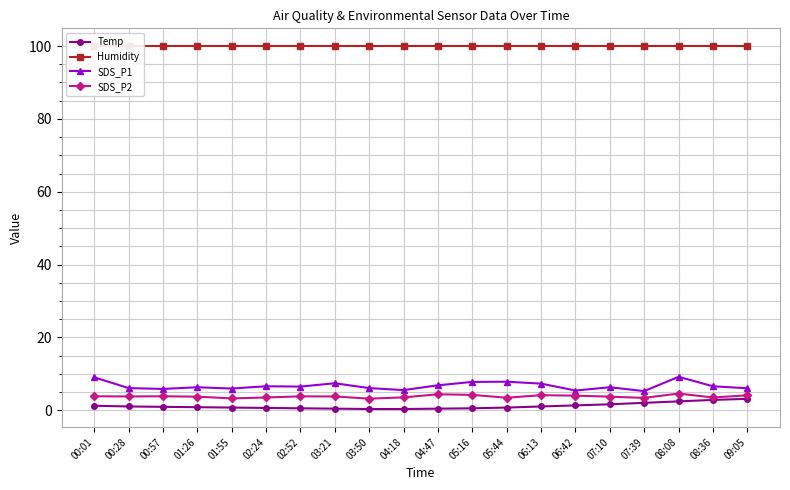

Which has a higher value, 01:26 or 09:05?

09:05